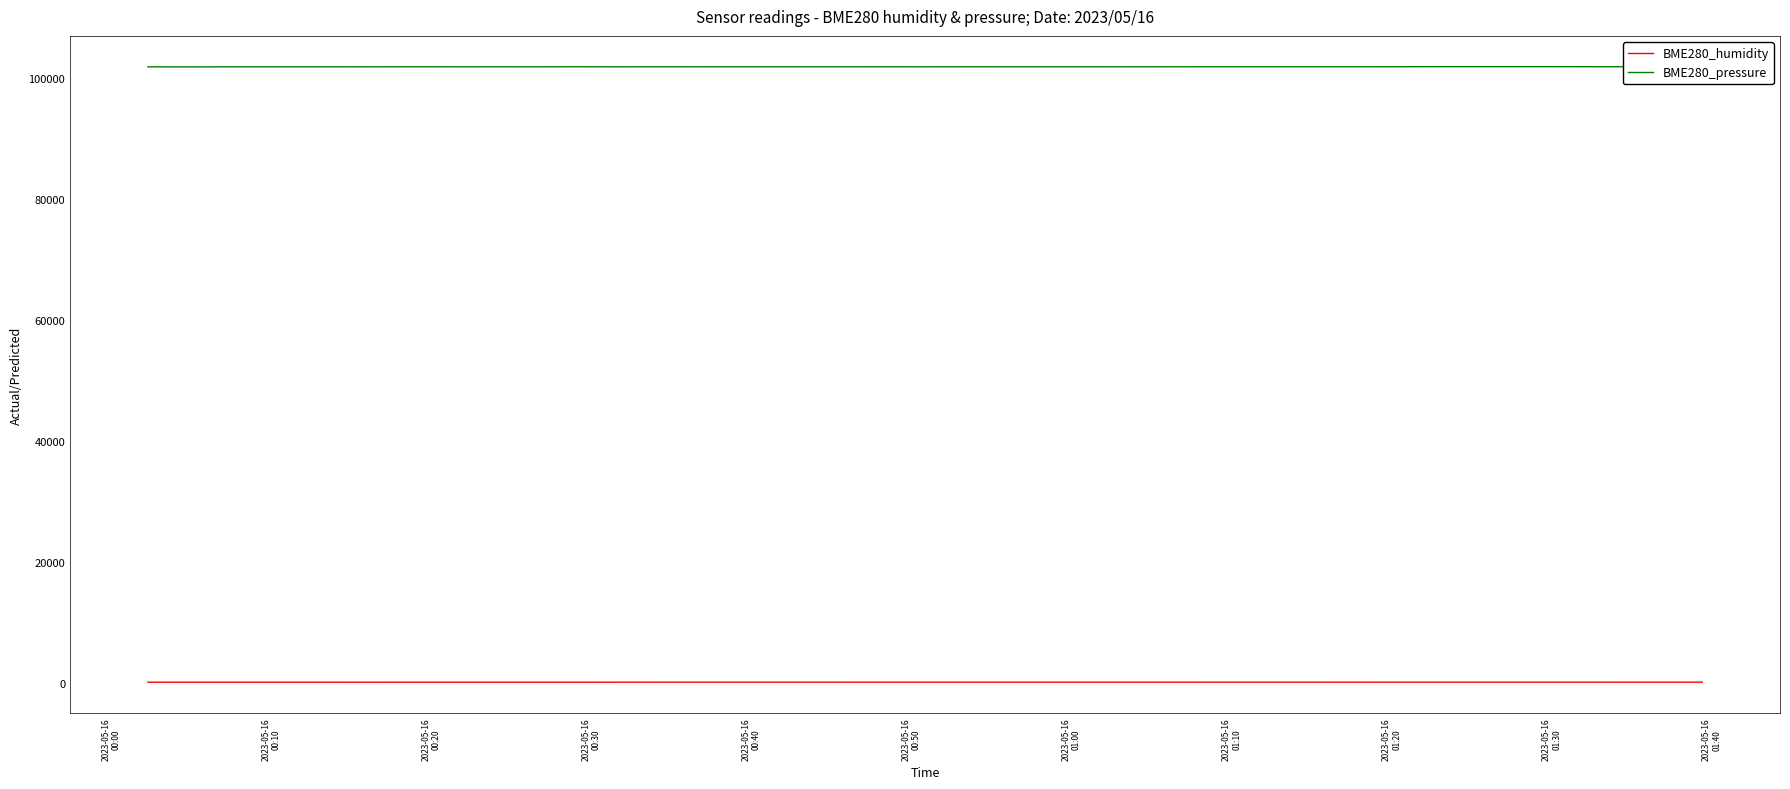

True or false: BME280_humidity and BME280_pressure intersect in this chart.

False